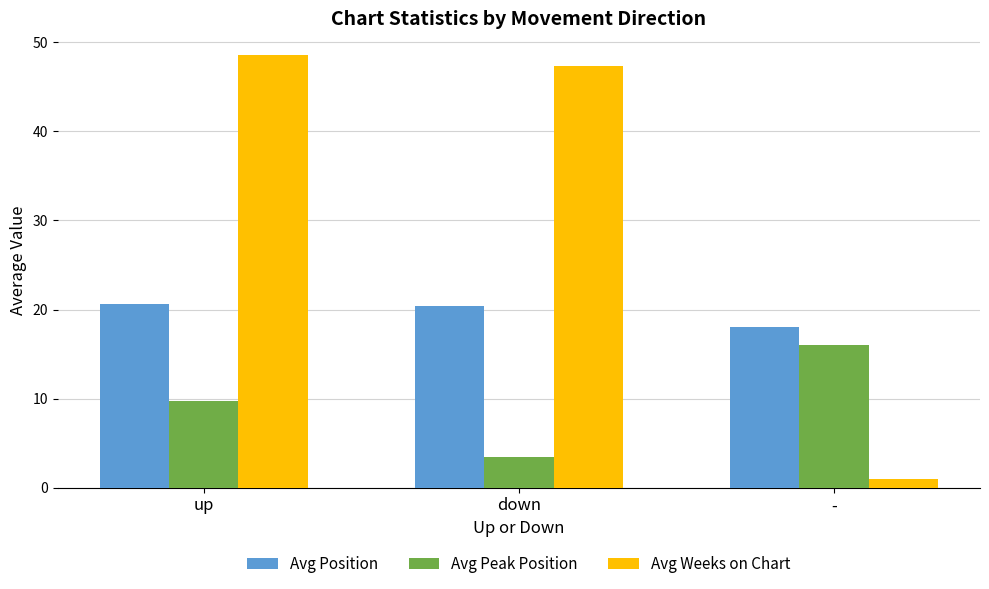

Is it true that Avg Peak Position equals 27.6 at -?

False